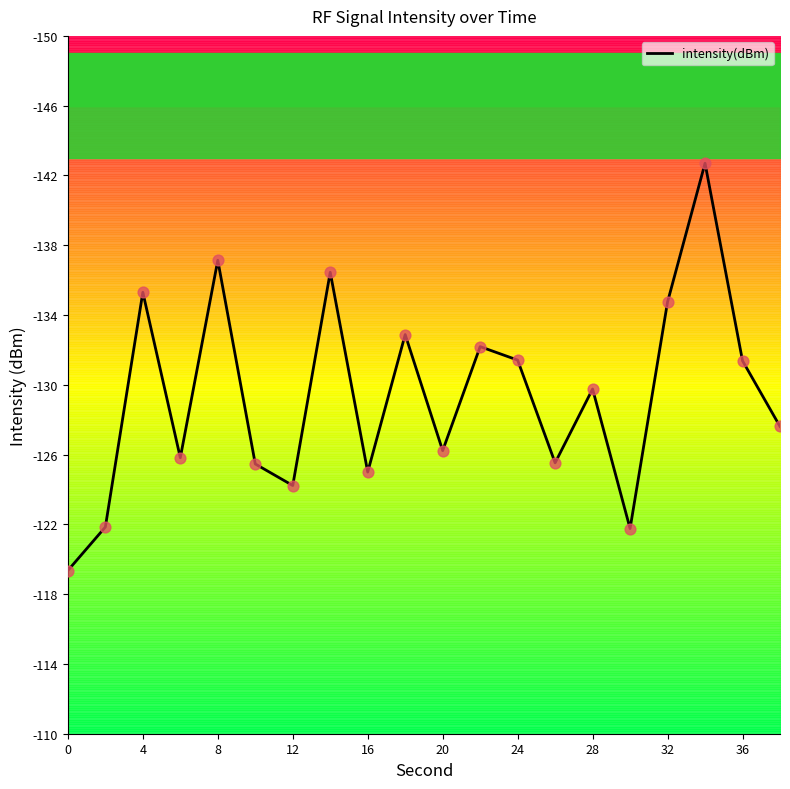

Is it true that intensity(dBm) equals -89.0 at 24?

False